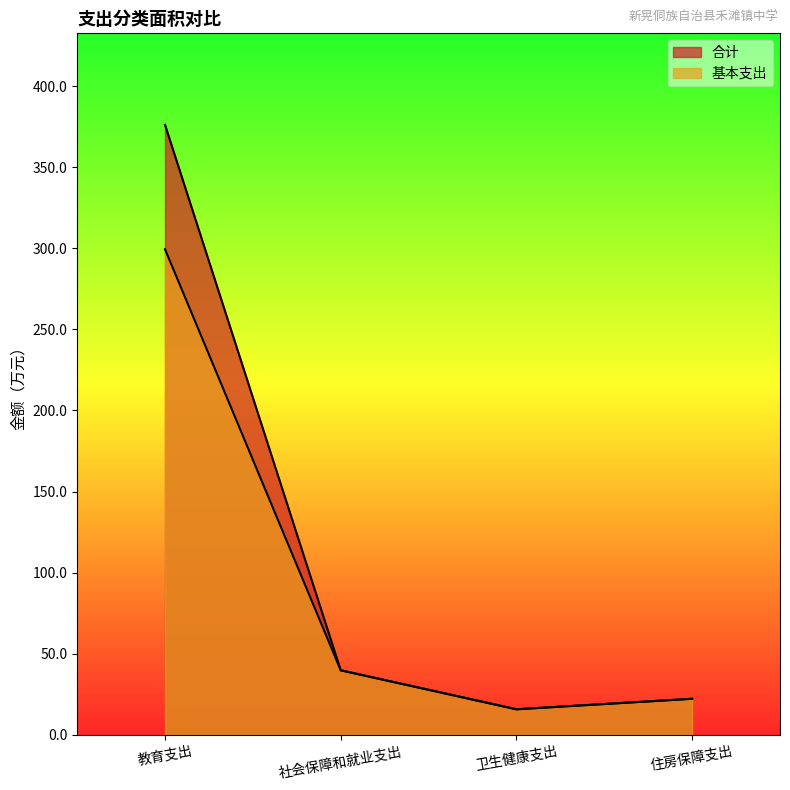

At how many categories does at least one series exceed 64?

1